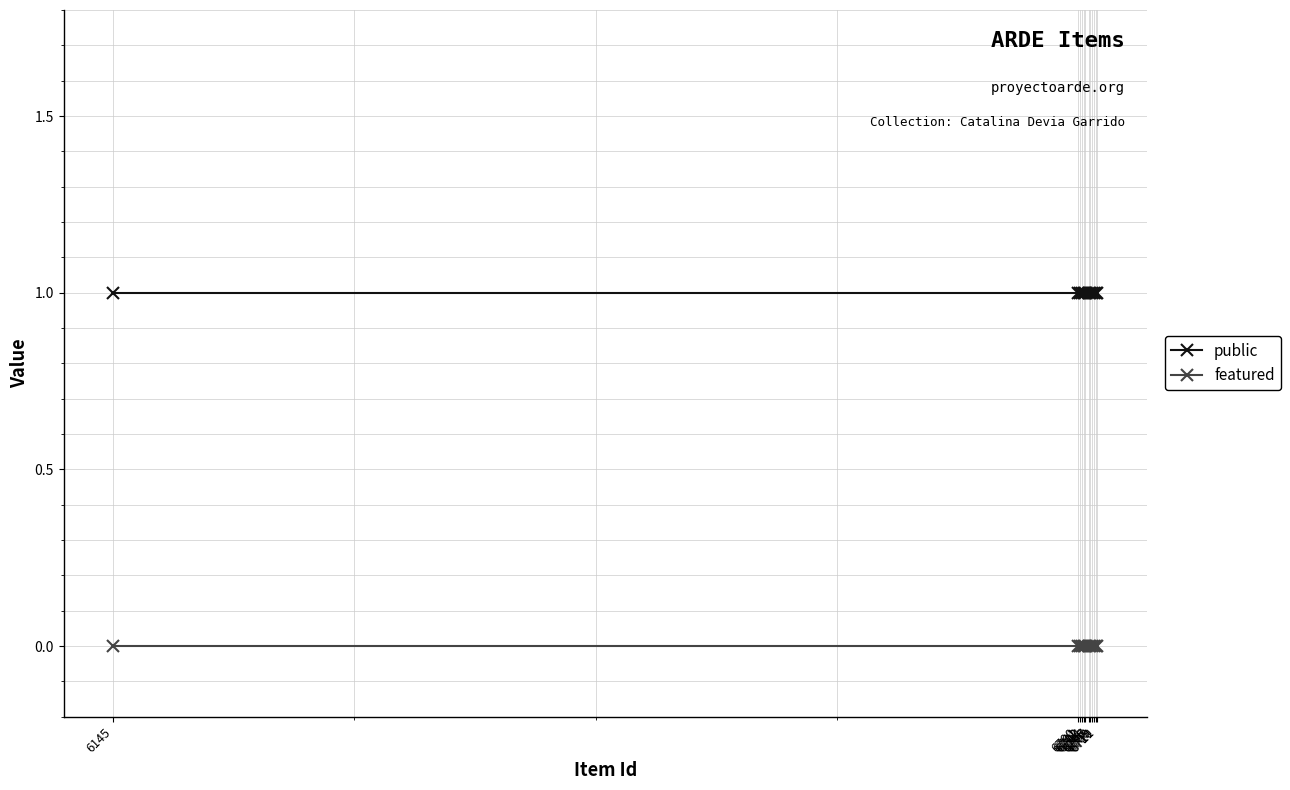

What is the total value across all series at 6710?

1